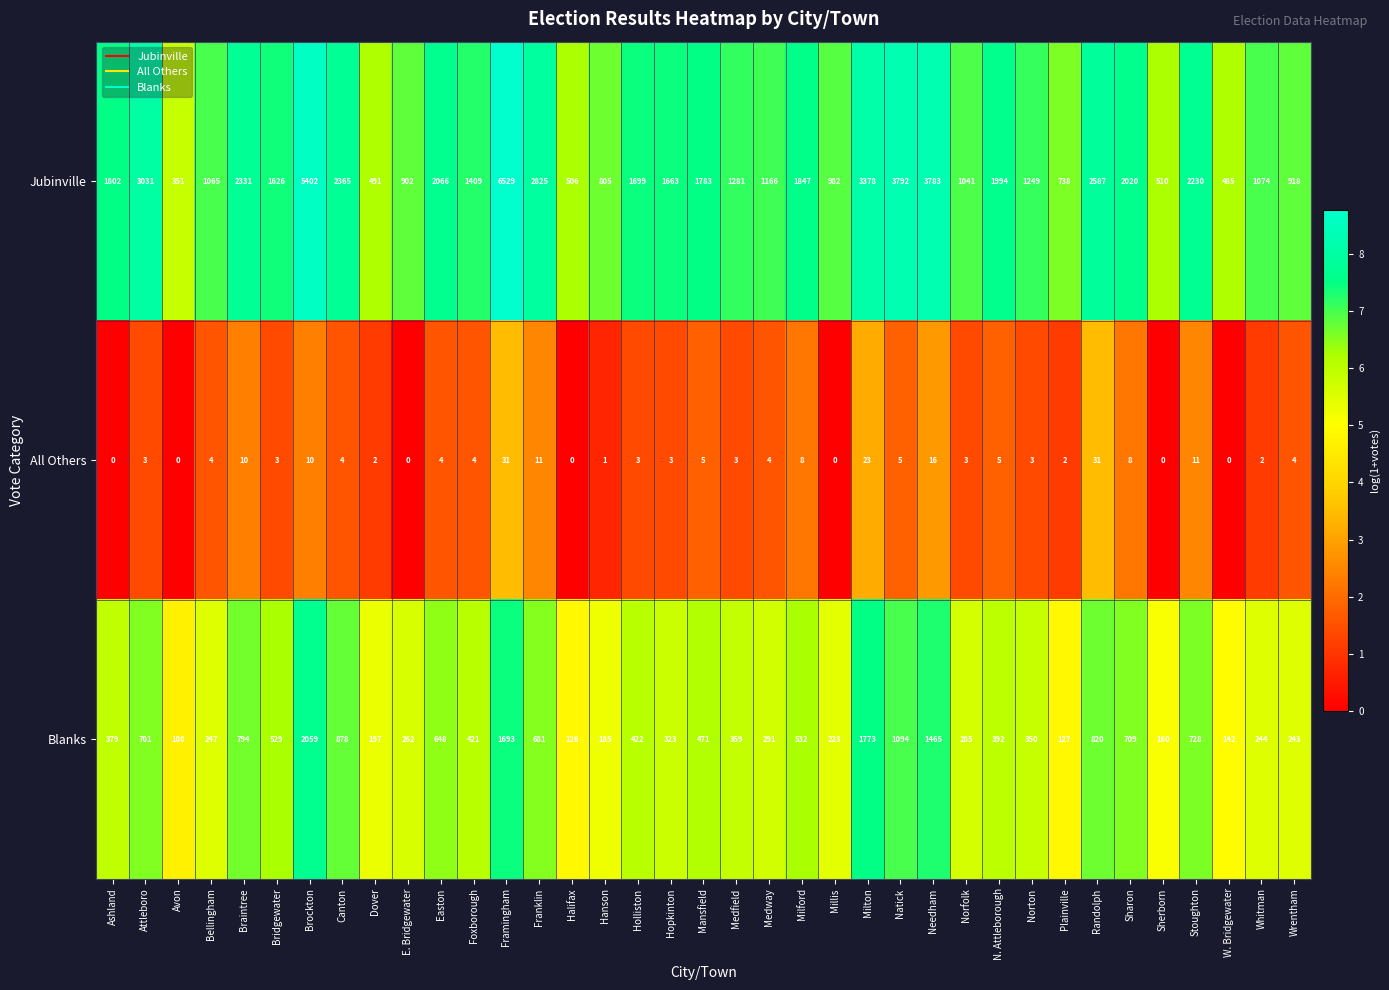

At which category is the sum across all series the highest?

Framingham